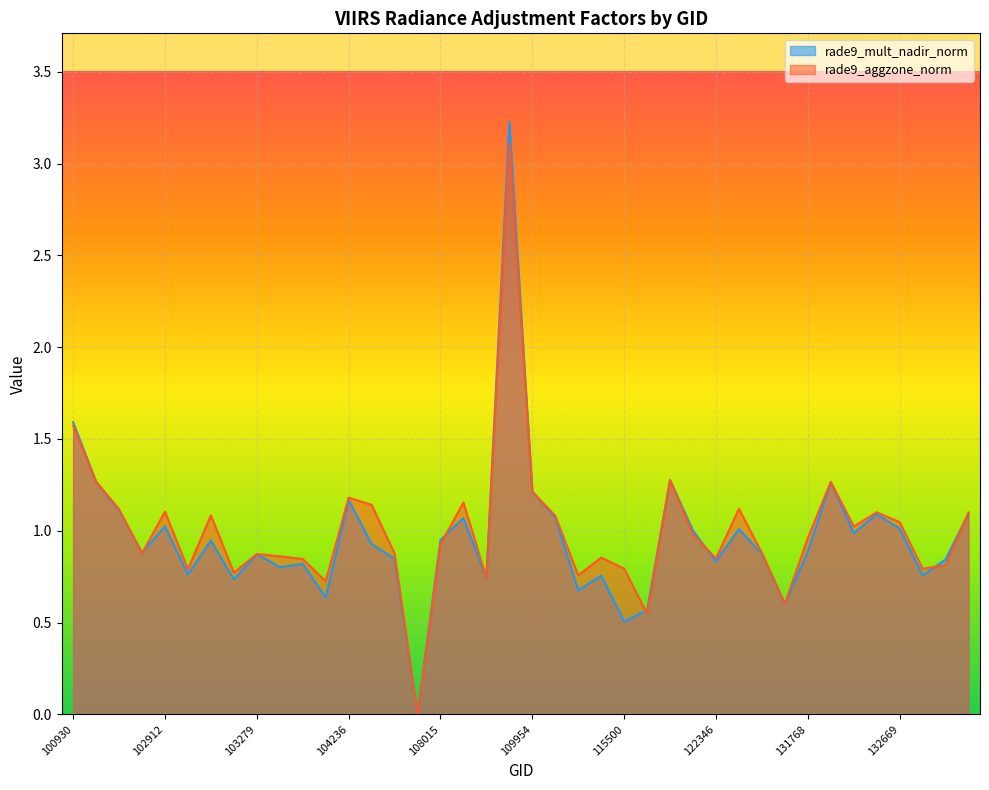

Which has a higher value, 115500 or 109072?

109072